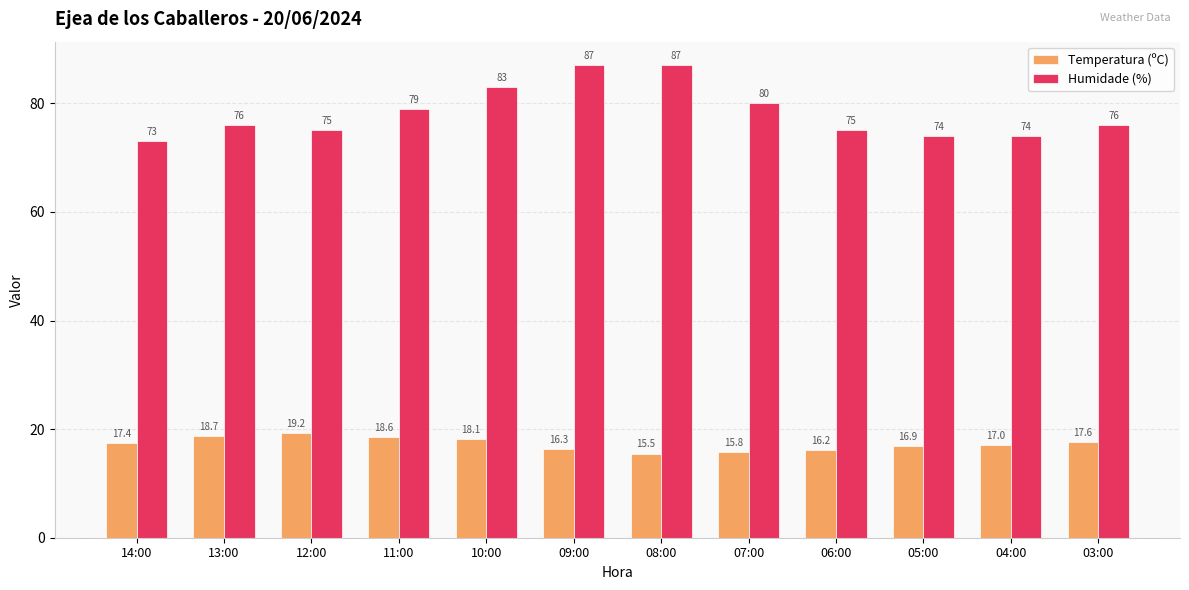

How many series are shown in this chart?

2